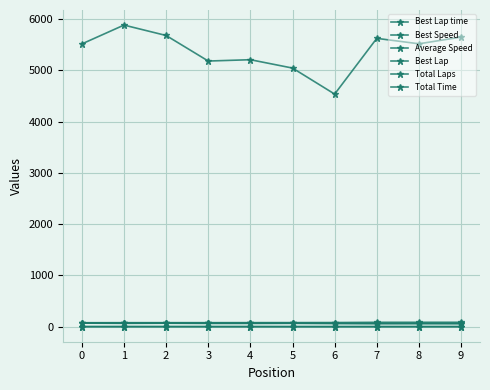

At 6, list the series in order from smallest to largest.

Best Lap, Total Laps, Average Speed, Best Speed, Best Lap time, Total Time